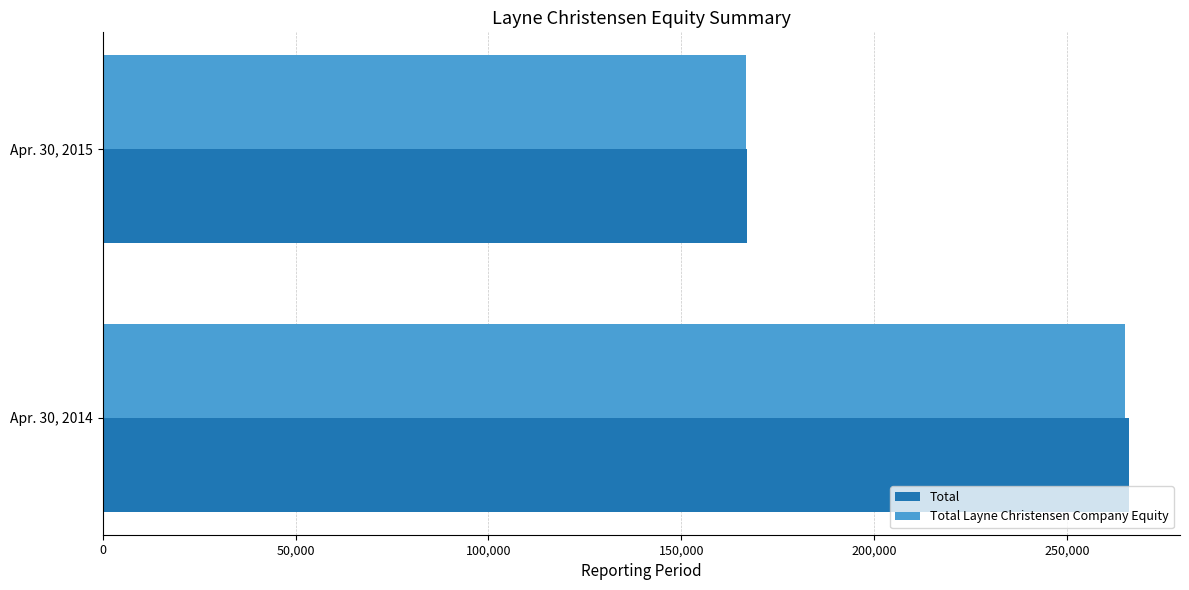

List the labels in order of Total Layne Christensen Company Equity value, largest first.

Apr. 30, 2014, Apr. 30, 2015